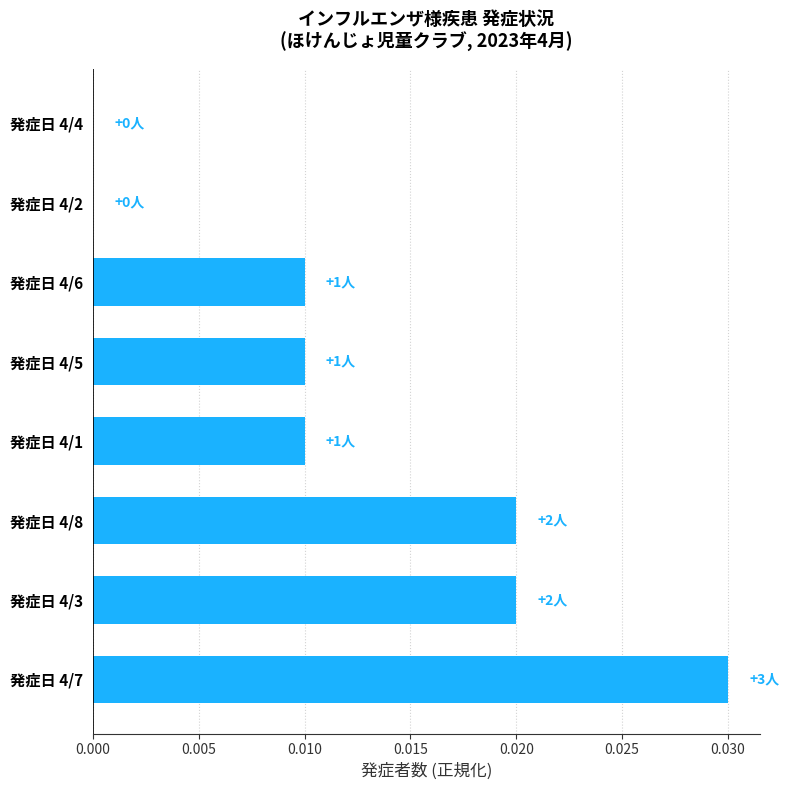

Count the values in the range 0 to 1.

8